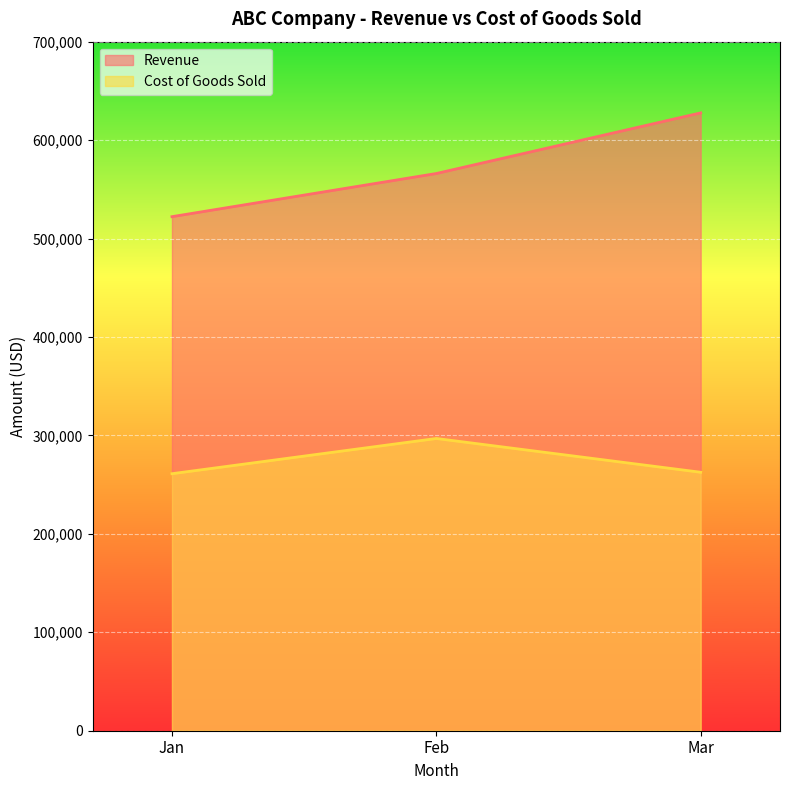

What is the difference between the maximum and minimum values in the Cost of Goods Sold series?

35772